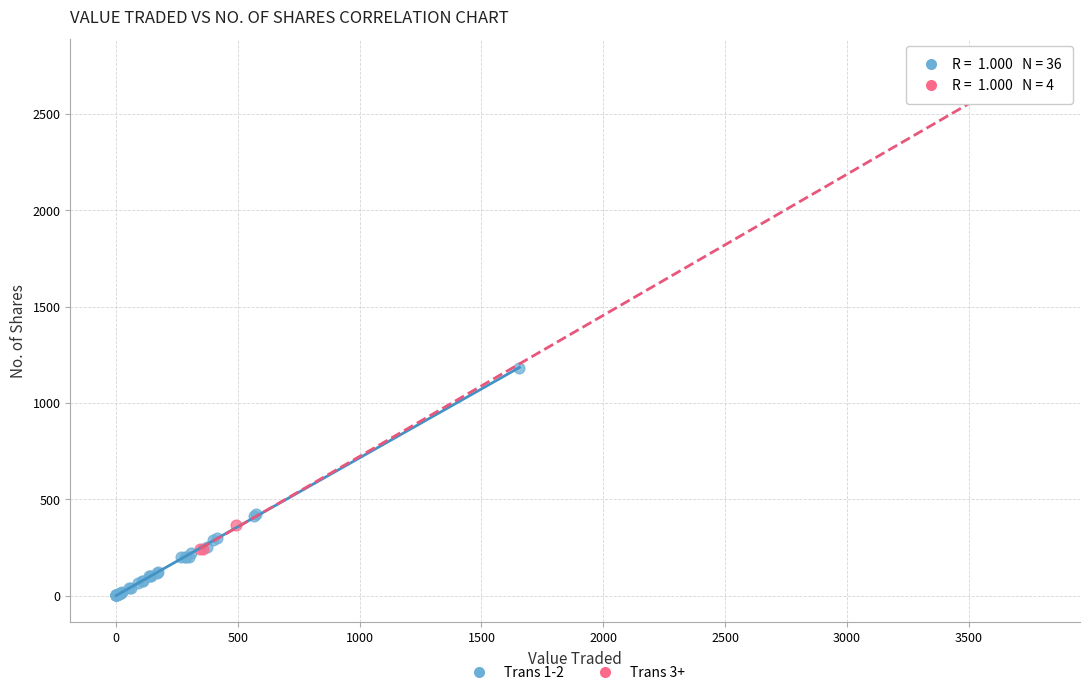

Which series contains the lowest Y value?

Trans 1-2